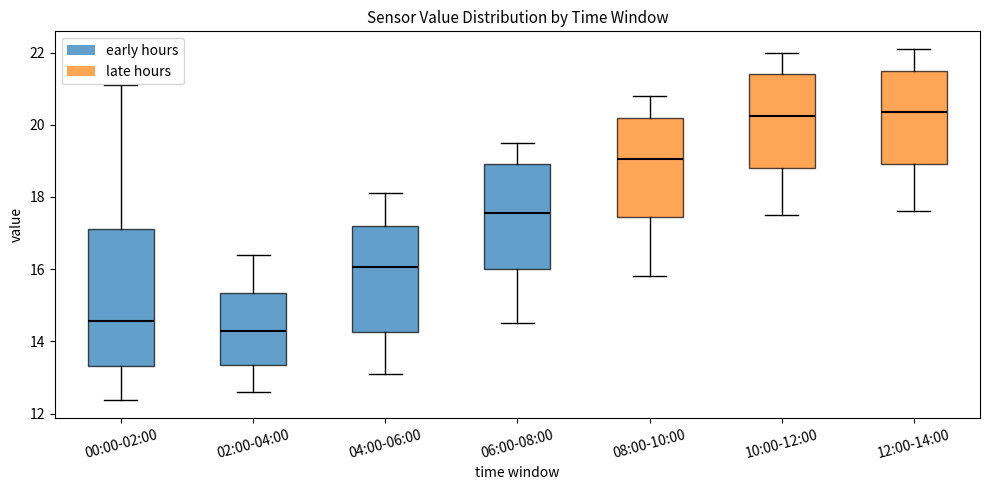

Reading left to right, transcribe this box plot: for each box, give where its median line is, the range the box spans, and where its two whiskers end, as read against the y-axis. The values are not printed on the chart, so give them approximately, as read against the axis.

00:00-02:00: median 14.6, box 13.4 to 17.2, whiskers 12.4 to 21.2
02:00-04:00: median 14.4, box 13.4 to 15.4, whiskers 12.6 to 16.4
04:00-06:00: median 16.0, box 14.2 to 17.2, whiskers 13.2 to 18.2
06:00-08:00: median 17.6, box 16.0 to 19.0, whiskers 14.6 to 19.6
08:00-10:00: median 19.0, box 17.4 to 20.2, whiskers 15.8 to 20.8
10:00-12:00: median 20.2, box 18.8 to 21.4, whiskers 17.6 to 22.0
12:00-14:00: median 20.4, box 19.0 to 21.6, whiskers 17.6 to 22.2